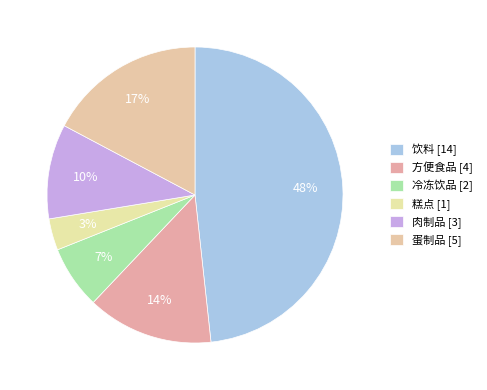

True or false: 冷冻饮品 accounts for 7% of the total.

True